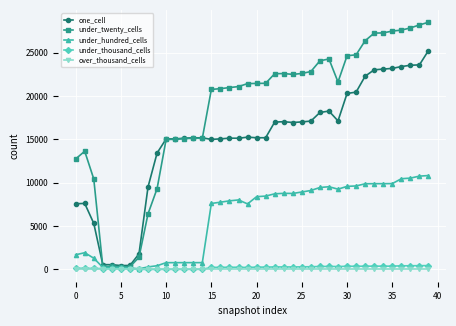

Which series has the largest range (max minus min)?

under_twenty_cells